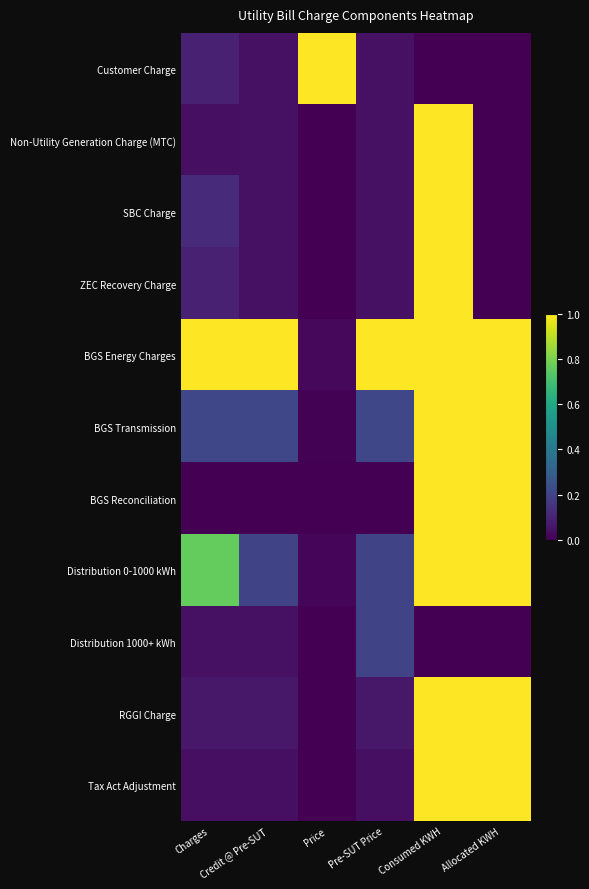

What is the greatest value displayed?

1.0